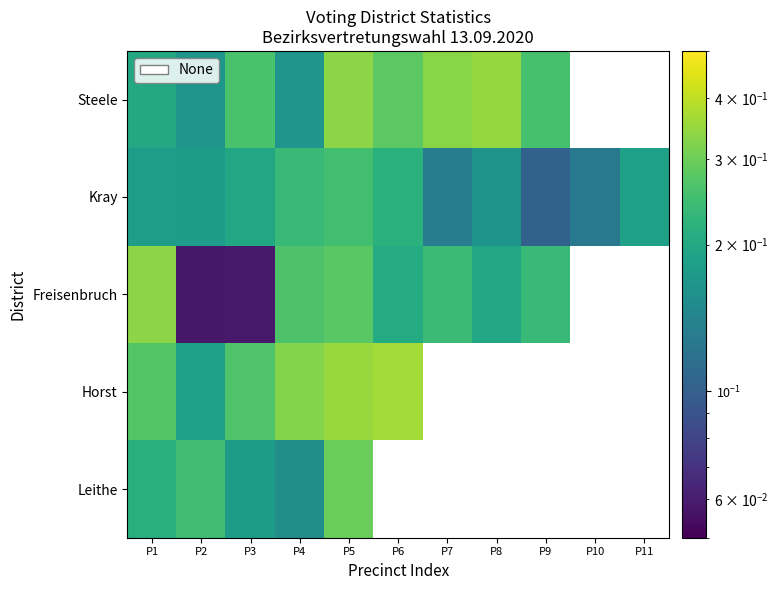

Is the value of Leithe at P1 greater than the value of Kray at P7?

Yes